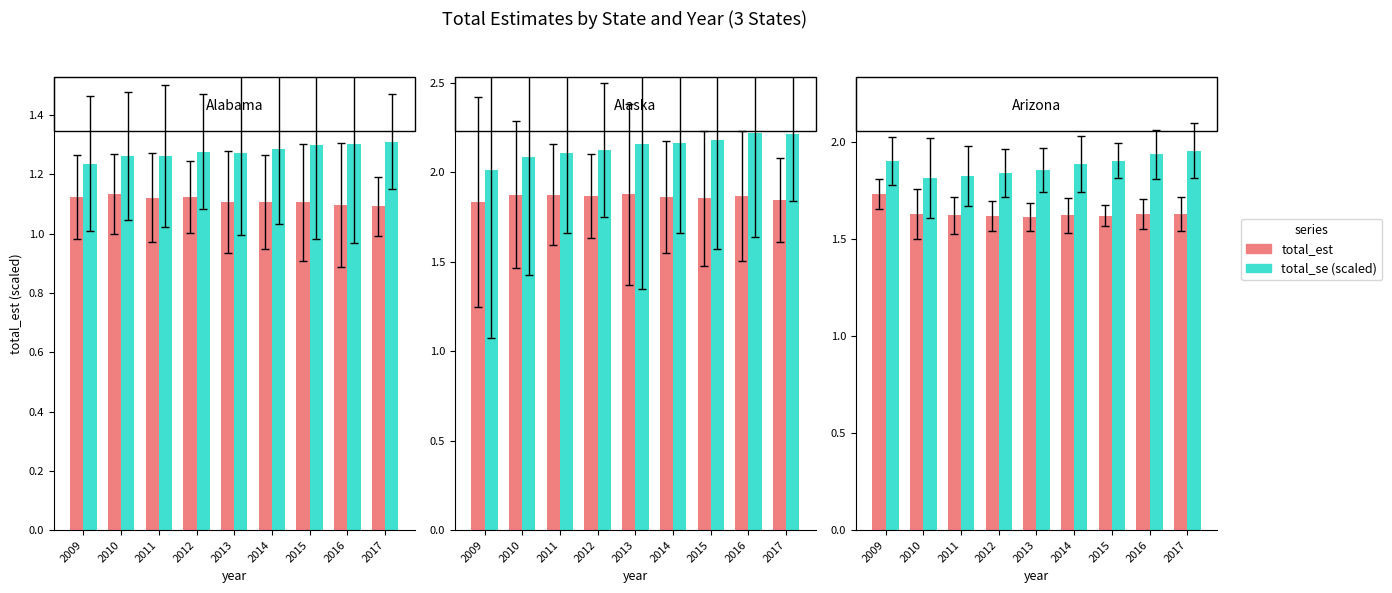

How many bars are there in each group?

2